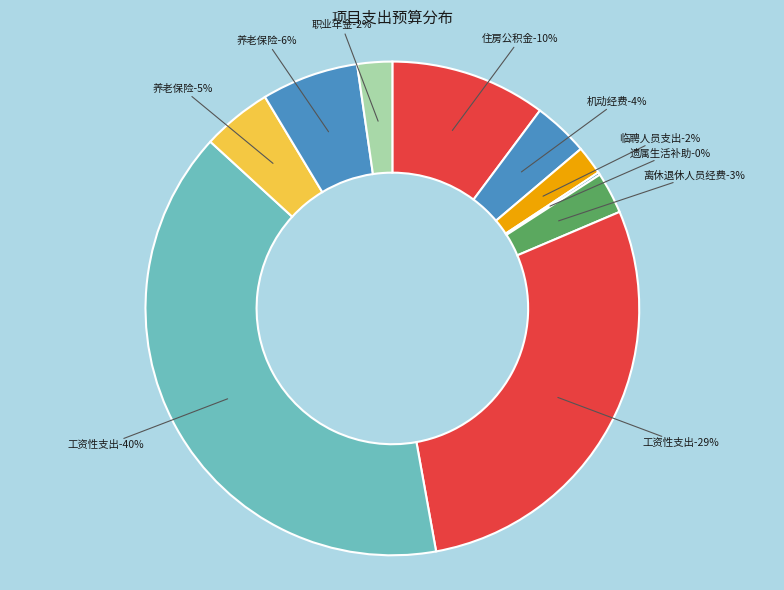

Count the number of slices in the pie.

10